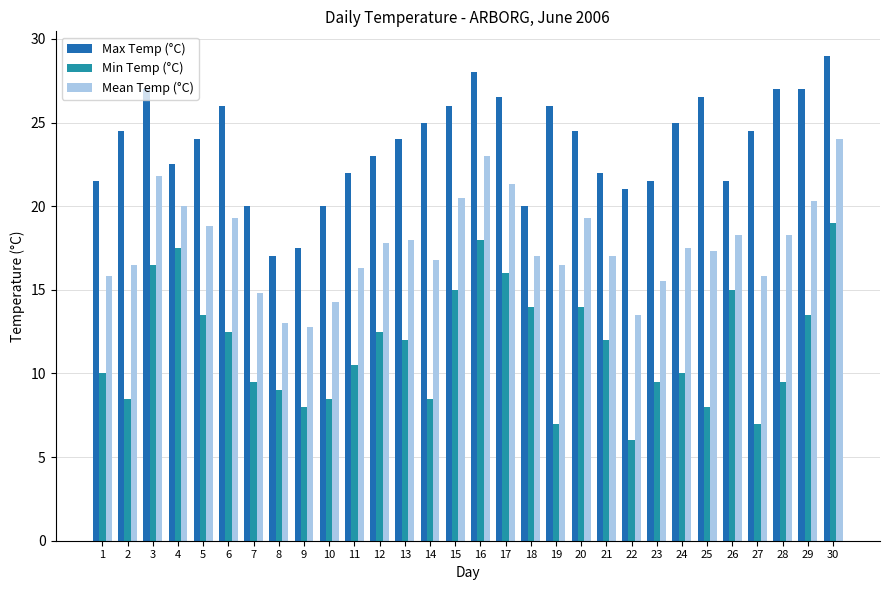

What is the value of the Mean Temp (°C) bar at the 18th from the left?

17.0